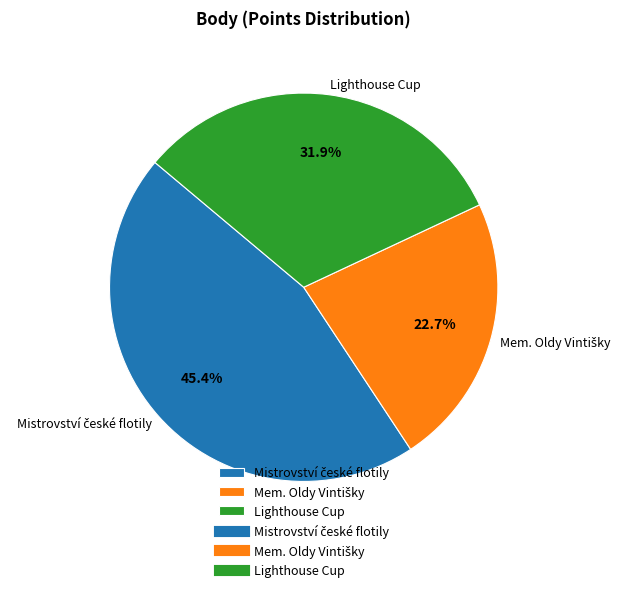

Is there a majority slice in this chart?

No